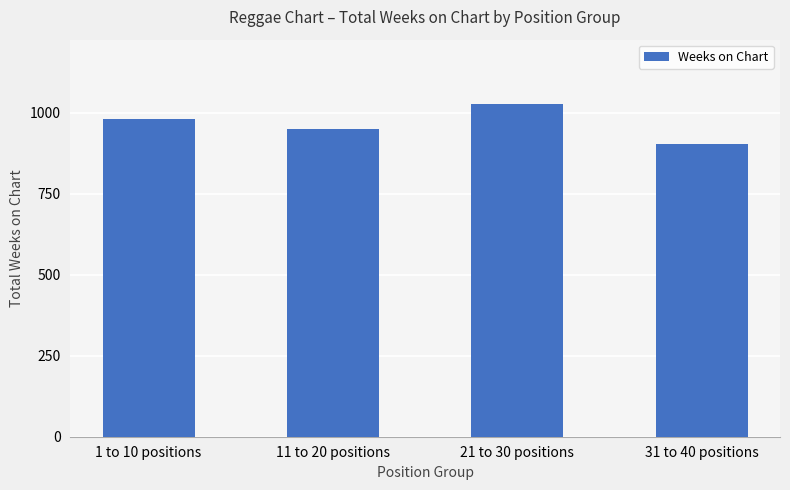

What is the ratio of the value at 1 to 10 positions to the value at 31 to 40 positions?

1.1